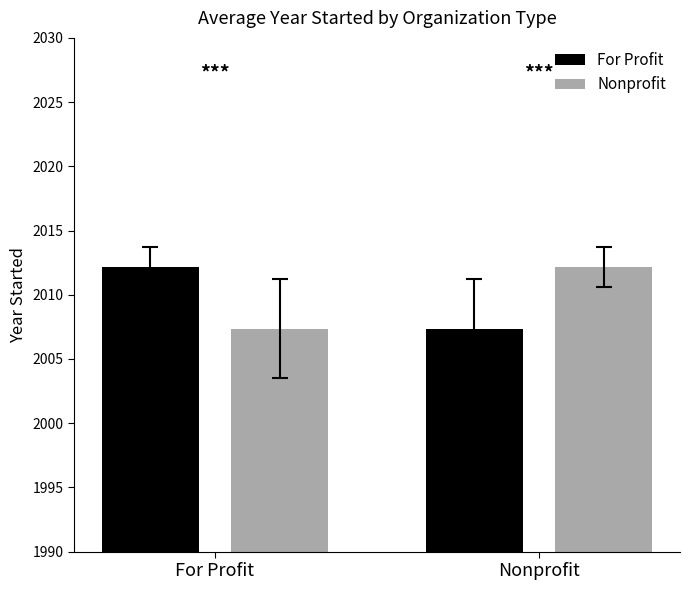

At how many categories does at least one series exceed 2011?

2